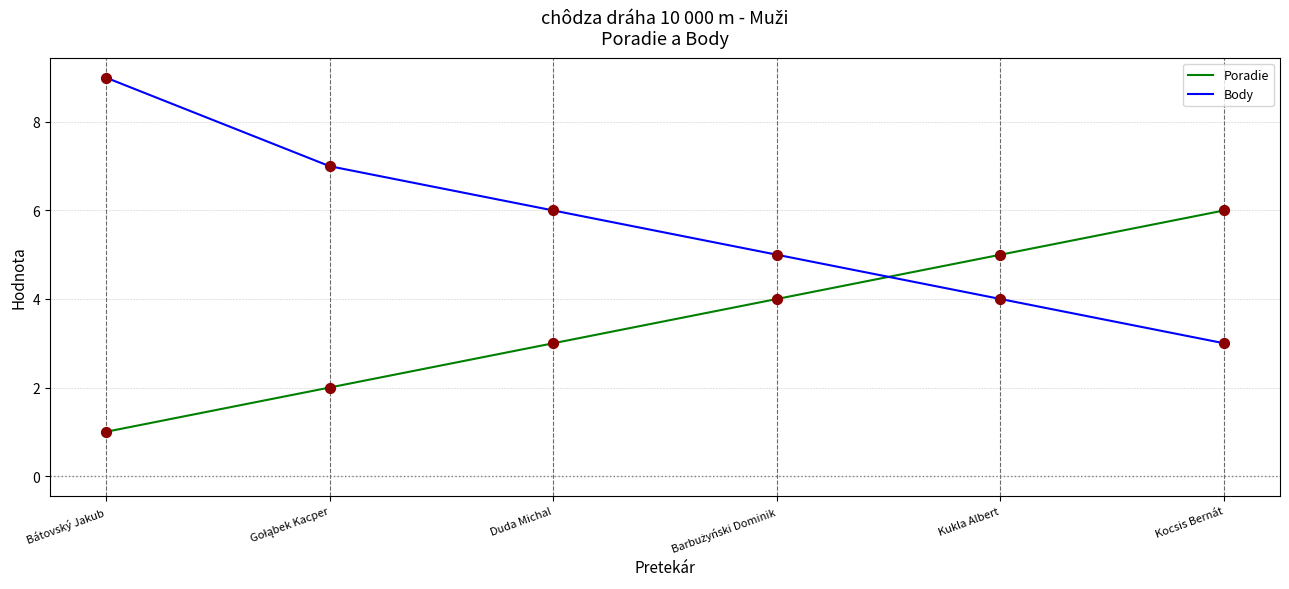

At which category is the sum across all series the highest?

Bátovský Jakub